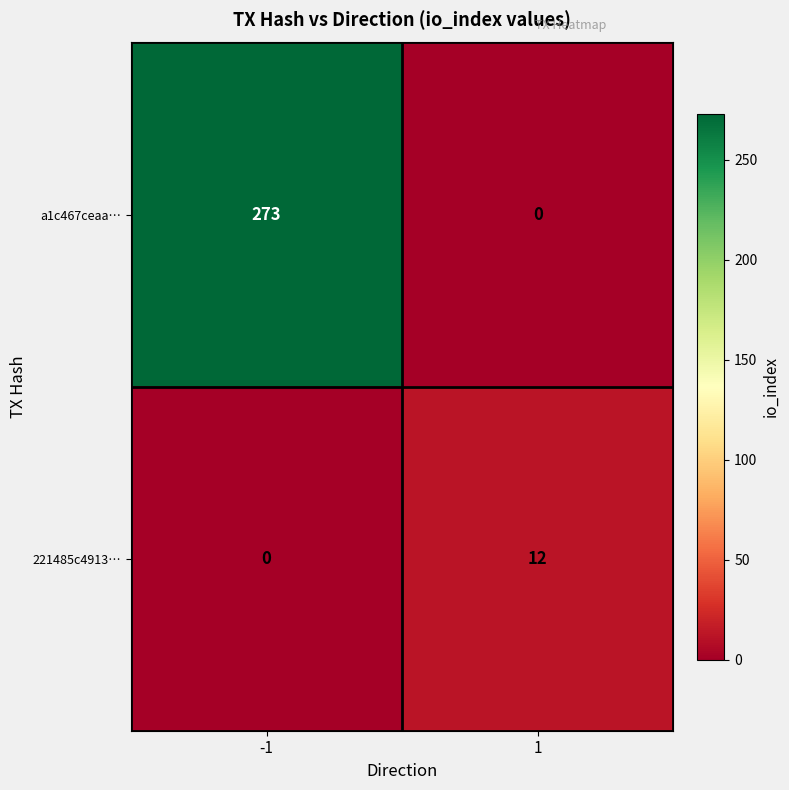

What is the greatest value displayed?

273